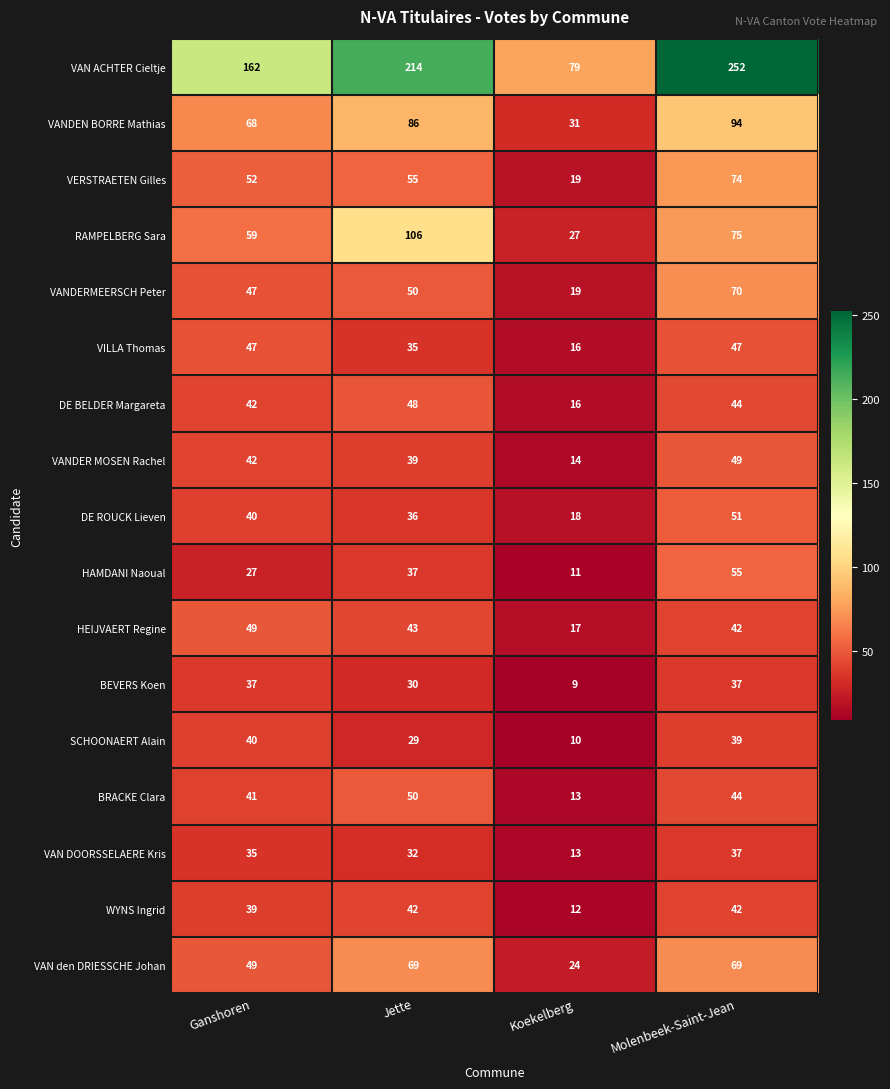

At how many categories does at least one series exceed 244?

1